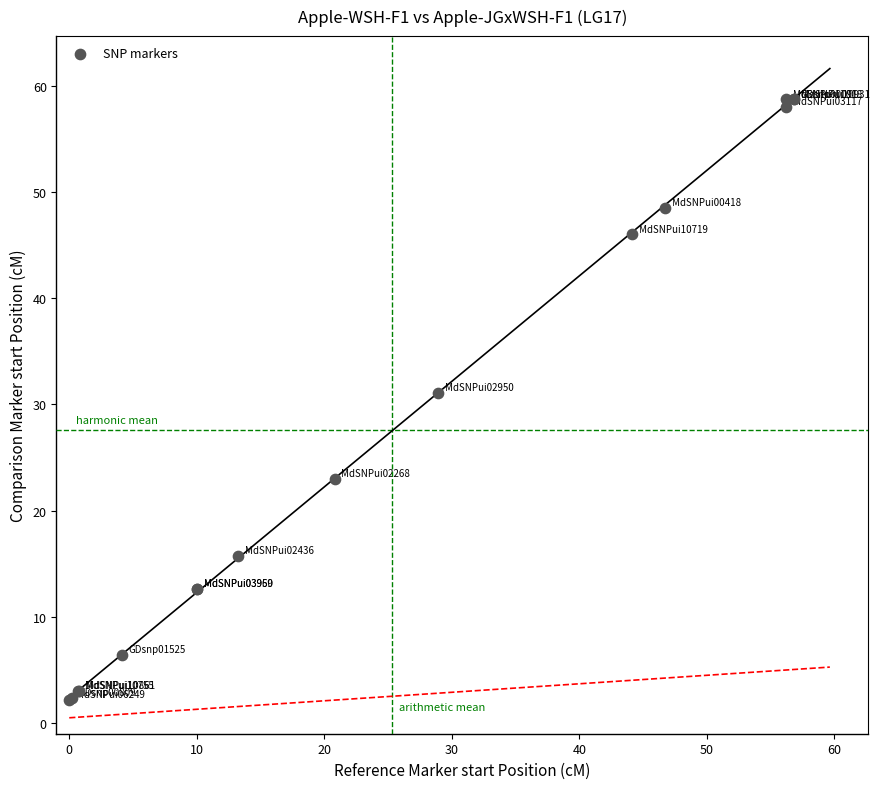

What Y value in the scatter plot is closest to 30?

31.1